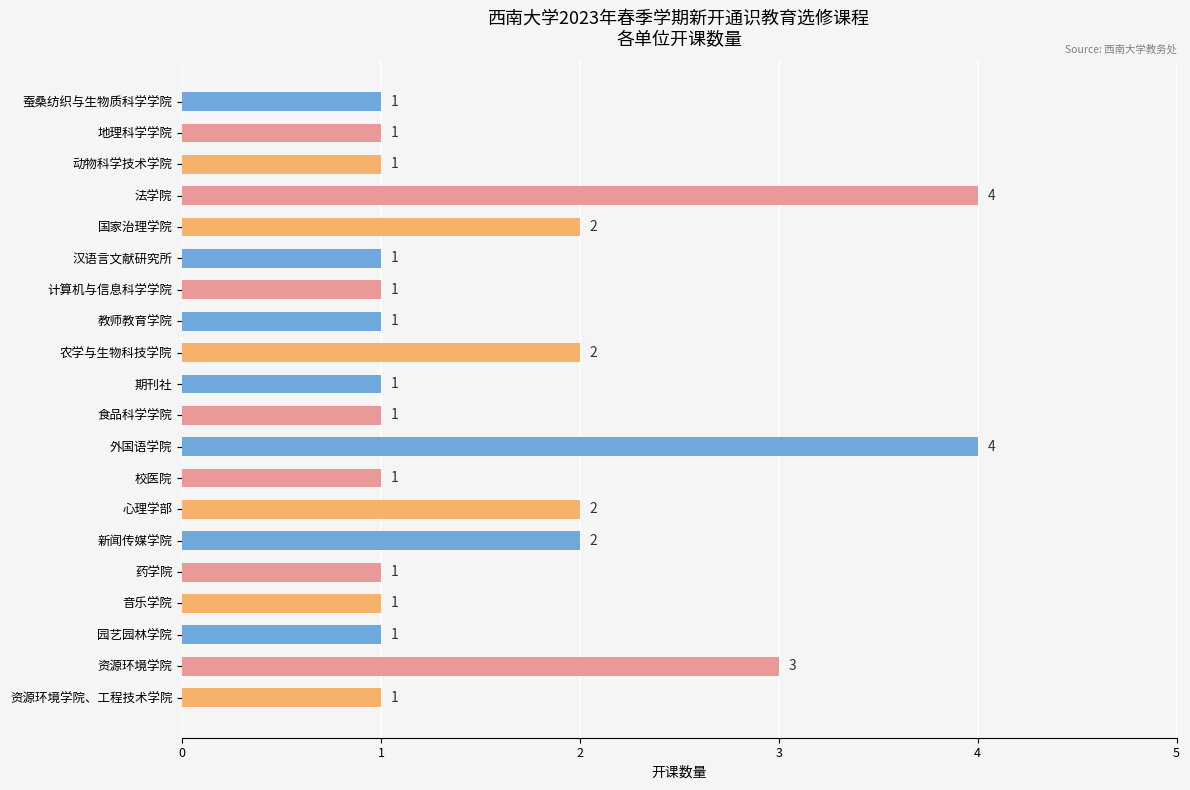

Reading bottom to top, list all the values displayed in this chart.

1	3	1	1	1	2	2	1	4	1	1	2	1	1	1	2	4	1	1	1